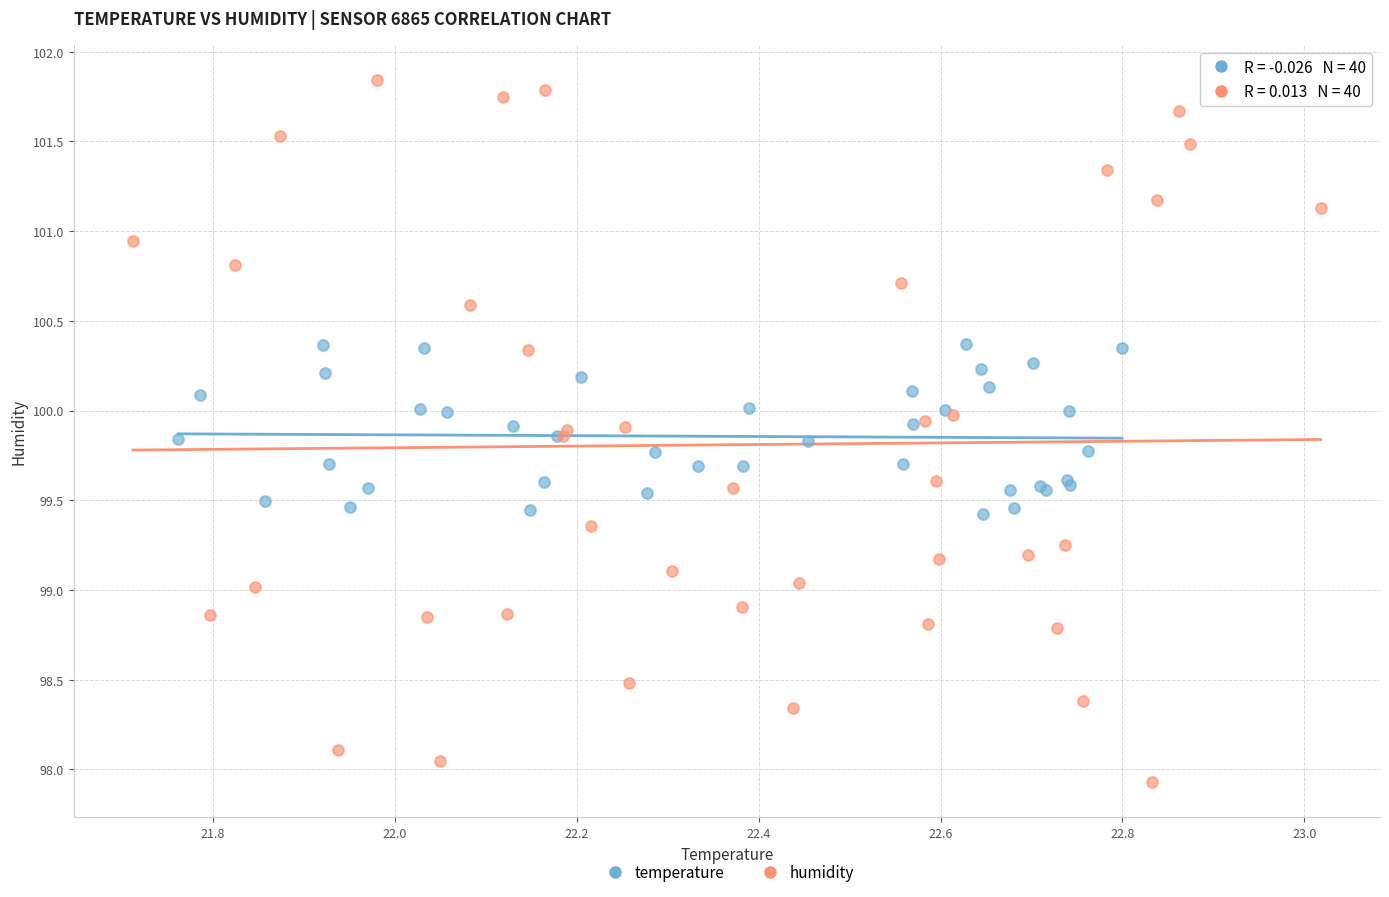

Which series reaches the minimum Y coordinate?

humidity